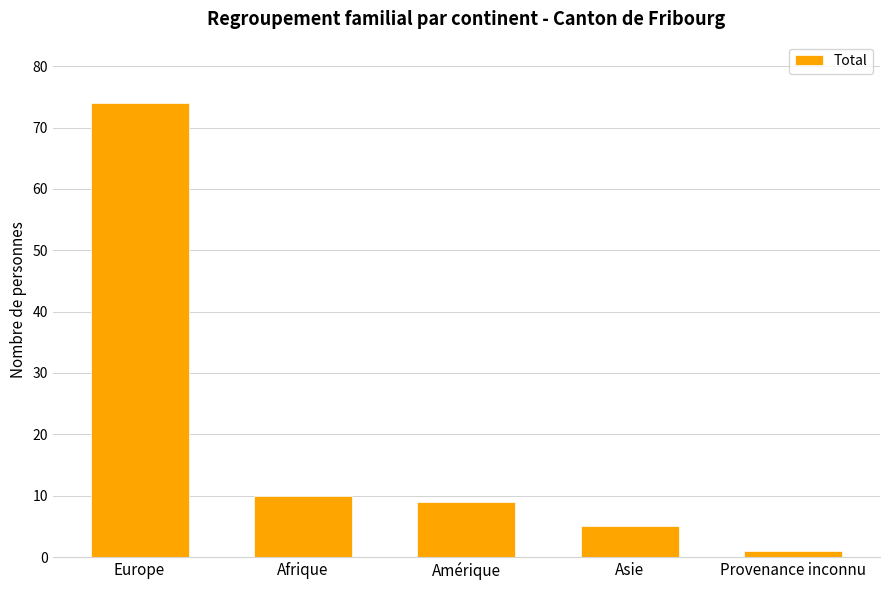

Where does the data first go above 9?

Europe